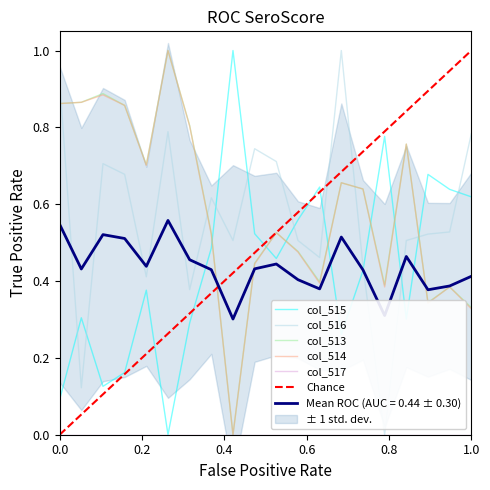

Is it true that col_513 equals 0.2 at 1.0?

False